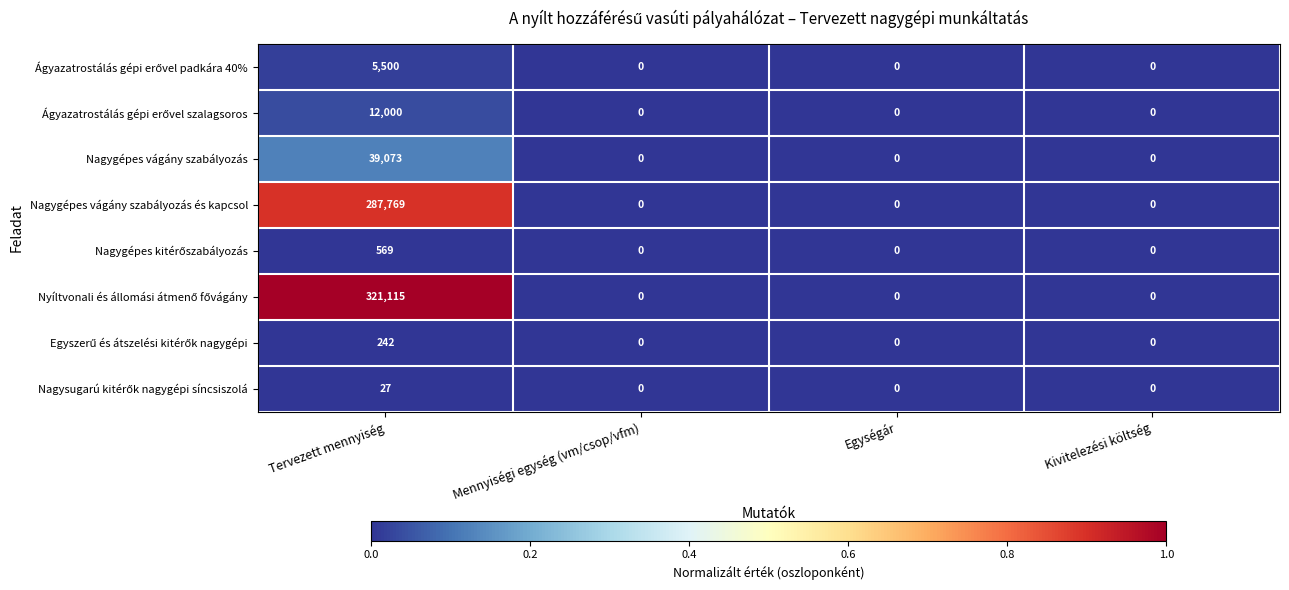

What is the difference between the maximum and second lowest values in the Nagygépes vágány szabályozás series?

39073